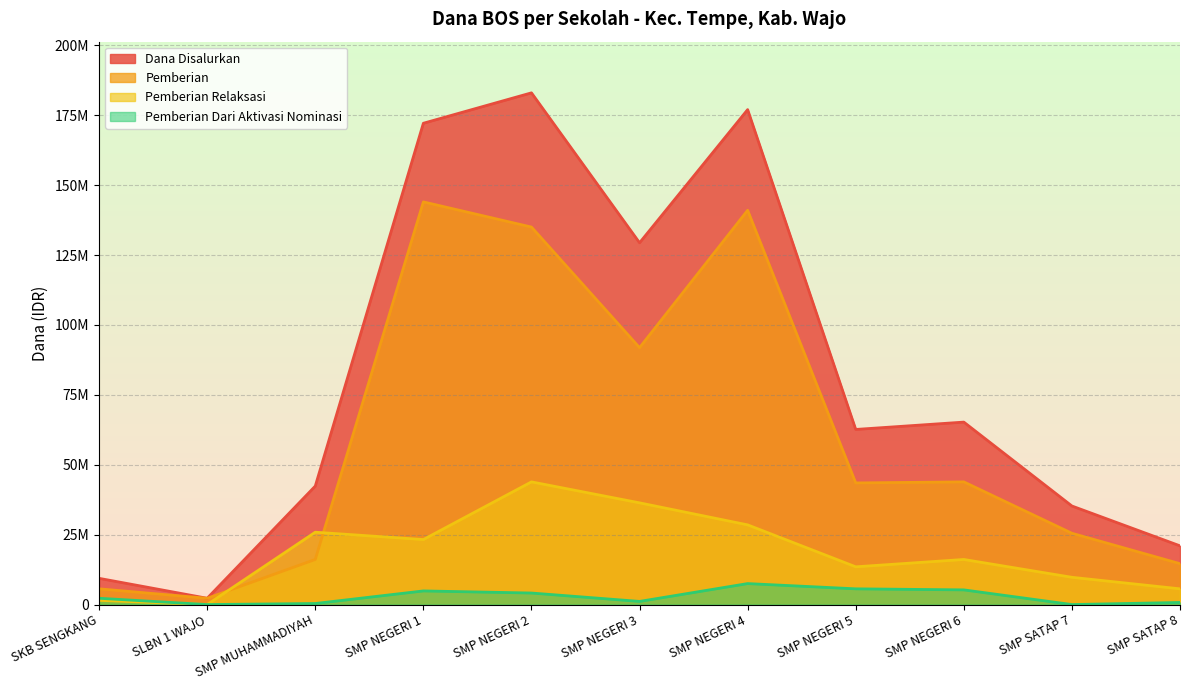

Does the chart display data point markers on the line(s)?

No